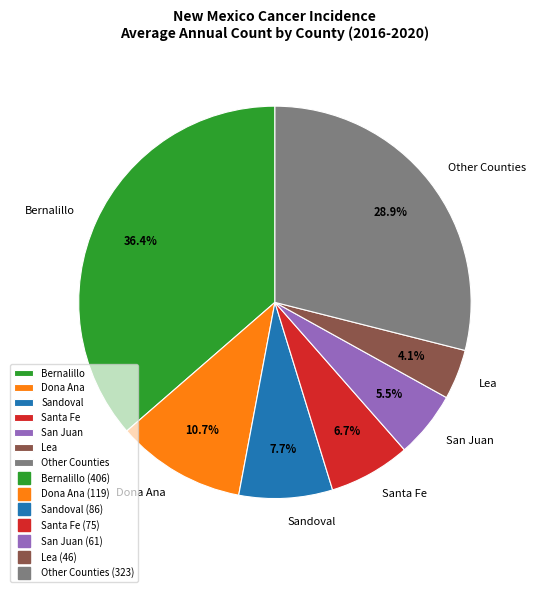

Approximately how many times larger is the value at Dona Ana compared to Other Counties?

0.4